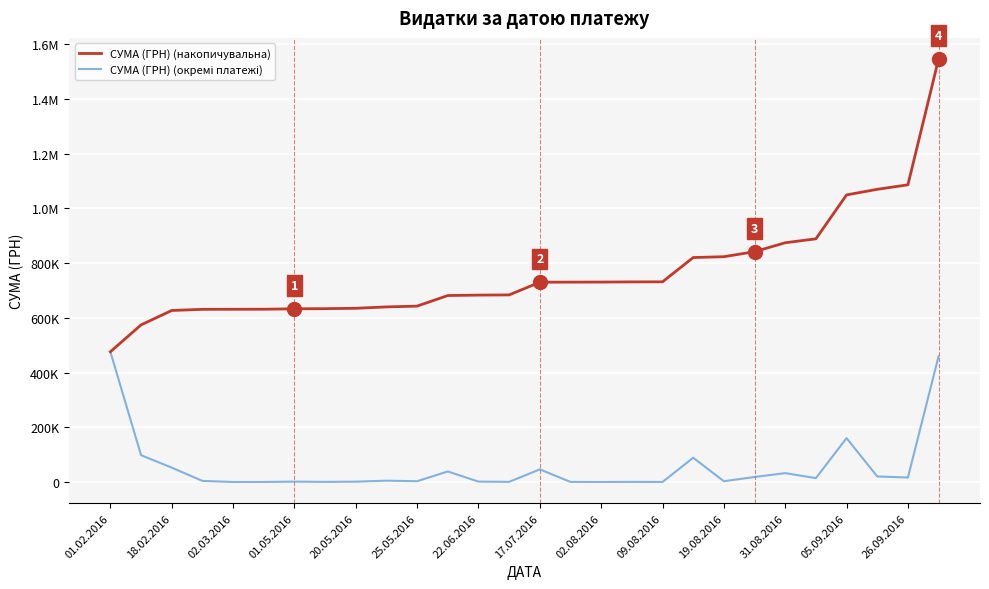

What is the sum of all СУМА (ГРН) (накопичувальна) values?

21464359.5